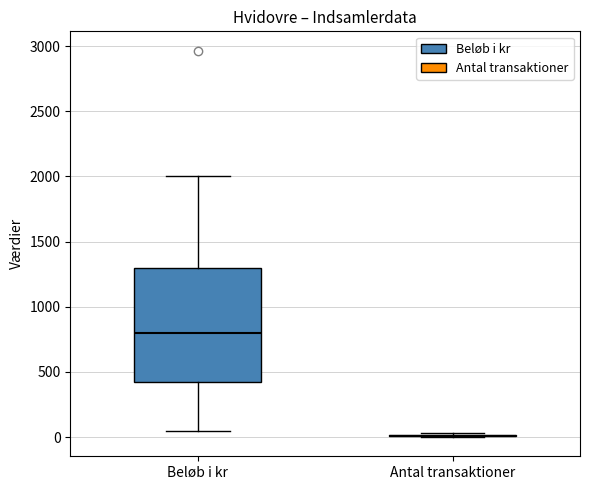

Where is the upper edge of the box for Beløb i kr on the y-axis? The values are not printed on the chart, so give them approximately, as read against the axis.

1300